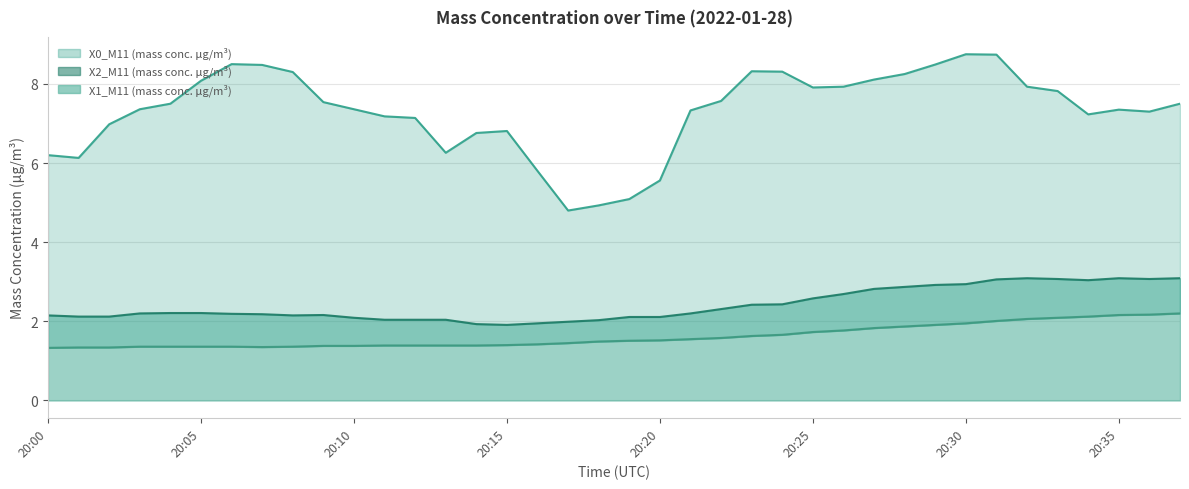

True or false: X0_M11 (mass conc. μg/m³) has a value of 2.6 at 20:36.

False